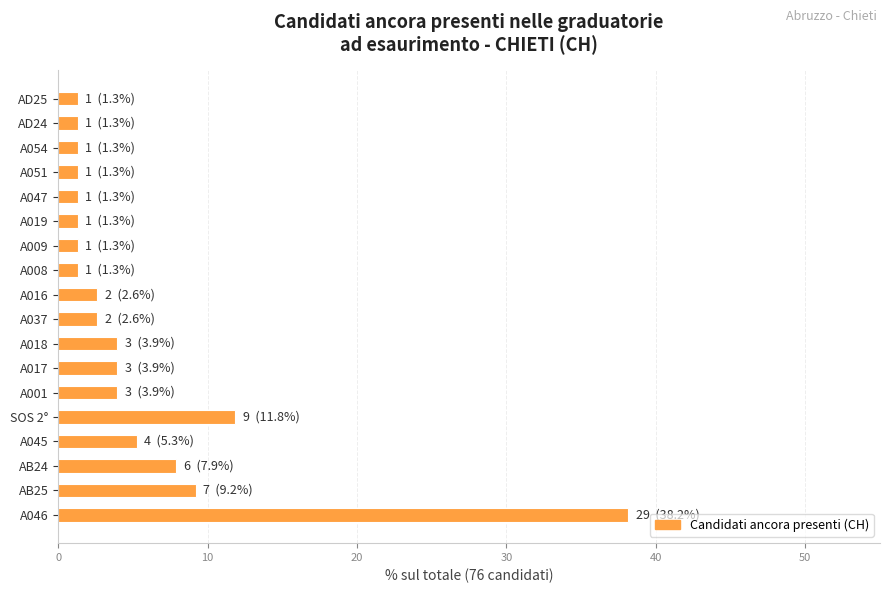

How many data points are above 2?

10